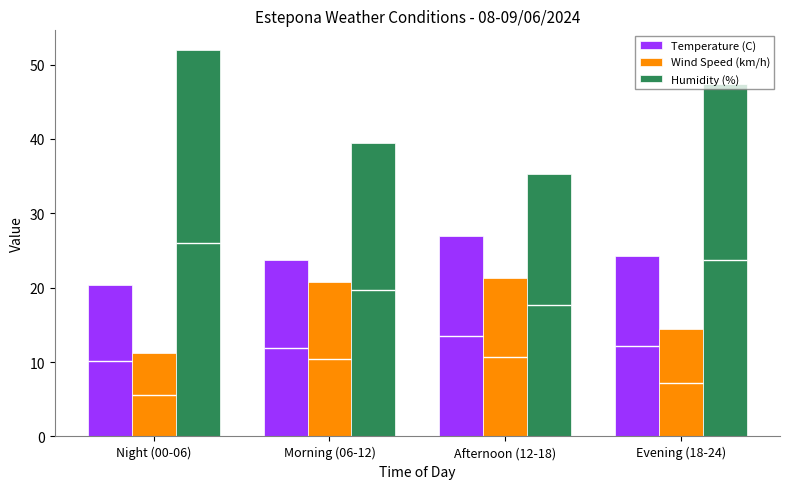

List the labels in order of Humidity (%) value, largest first.

Night (00-06), Evening (18-24), Morning (06-12), Afternoon (12-18)